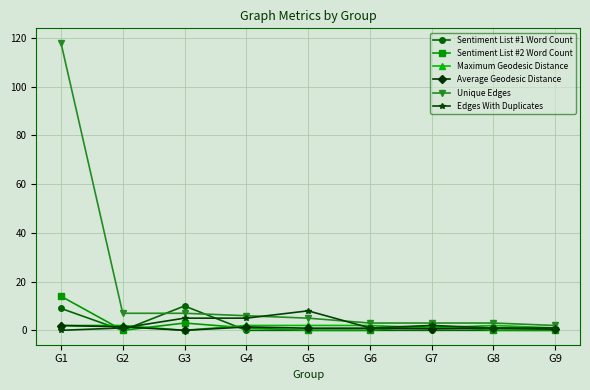

What is the total value across all series at G3?

25.0